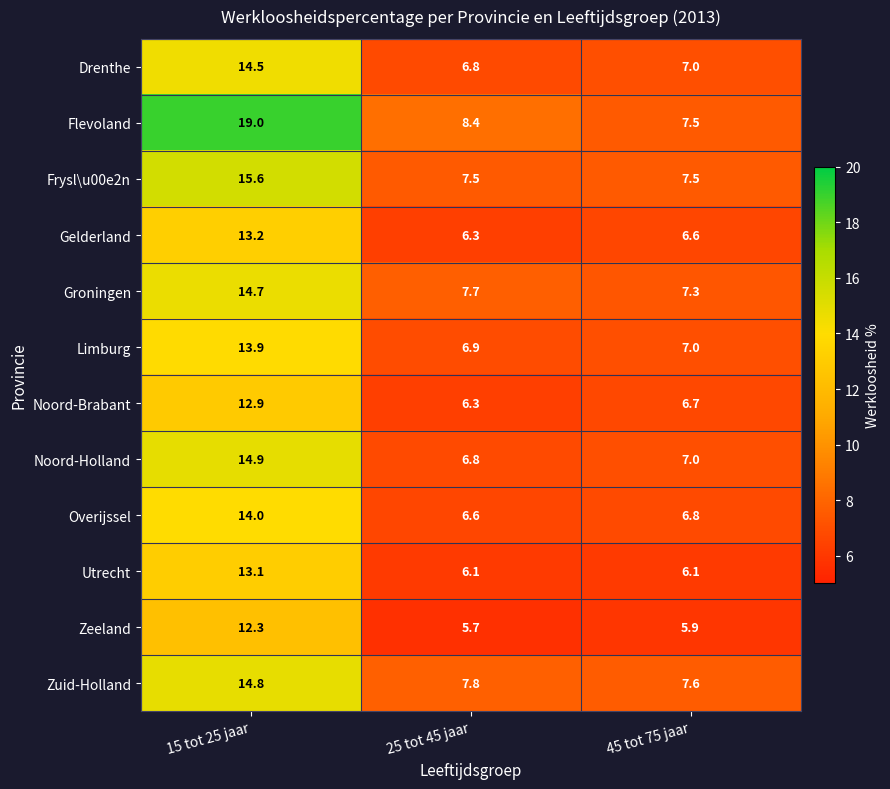

What is the approximate value of Zuid-Holland at 25 tot 45 jaar?

7.8